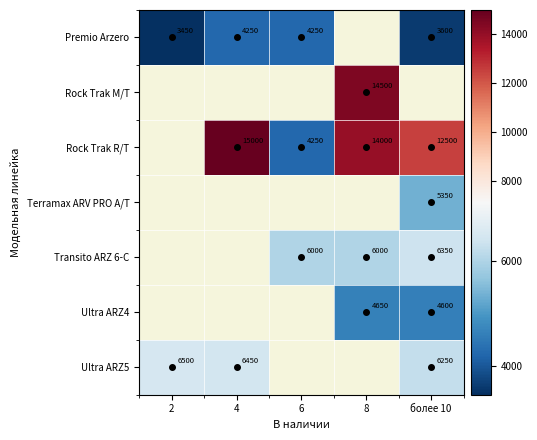

What is the sum of the Premio Arzero values at 2 and 4?

7700